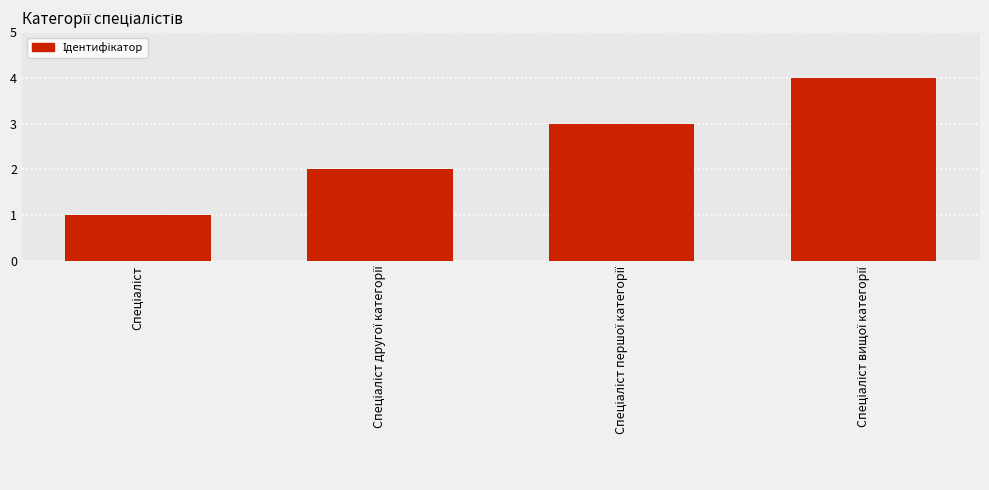

What is the greatest value displayed?

4